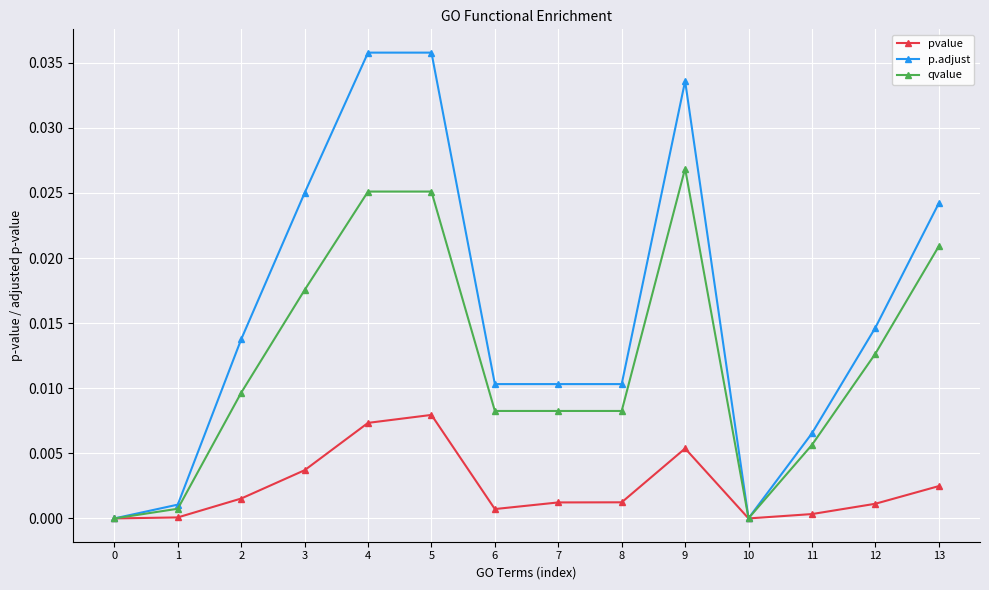

Which series has the largest range (max minus min)?

p.adjust